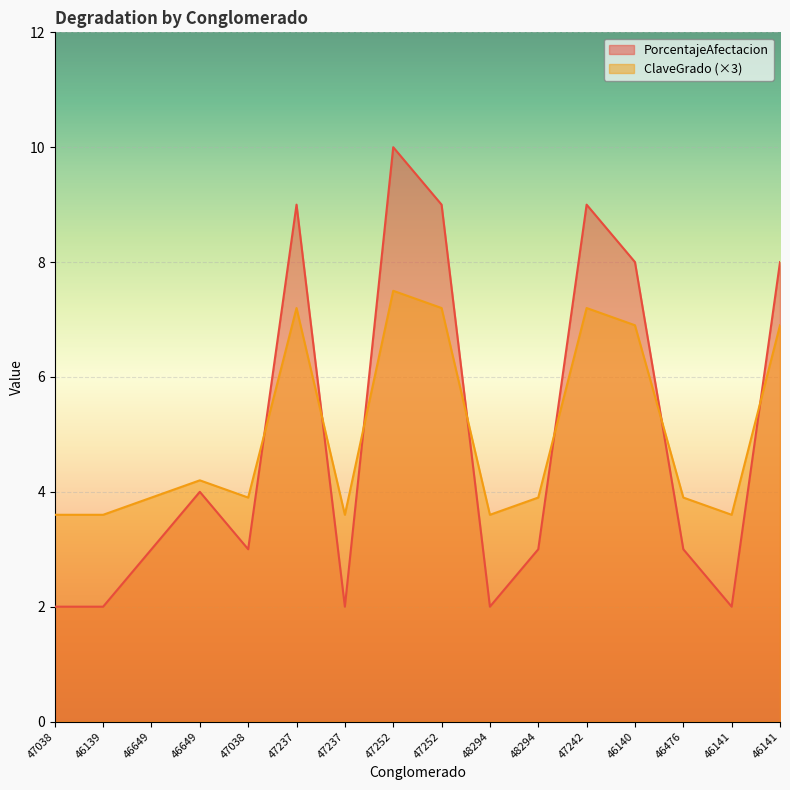

In ClaveGrado, how many points are higher than both neighbors (excluding endpoints)?

4